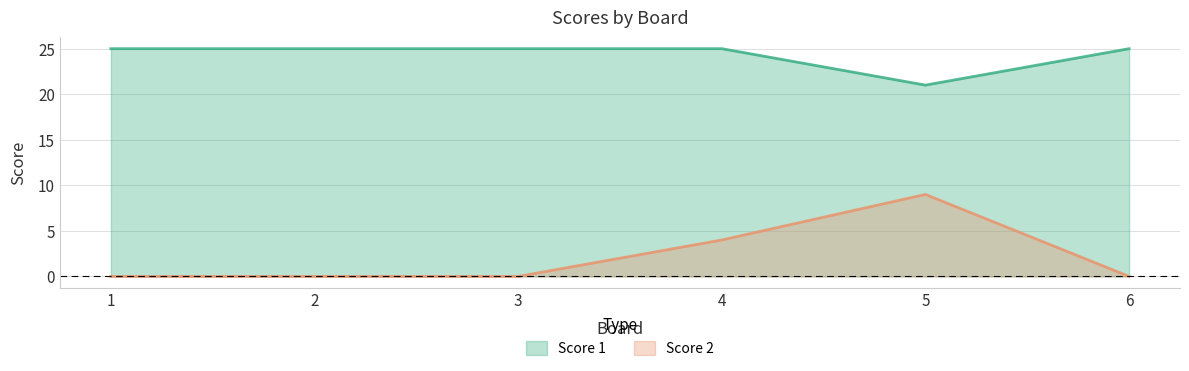

Rank the series at 5 from lowest to highest value.

Score 2, Score 1